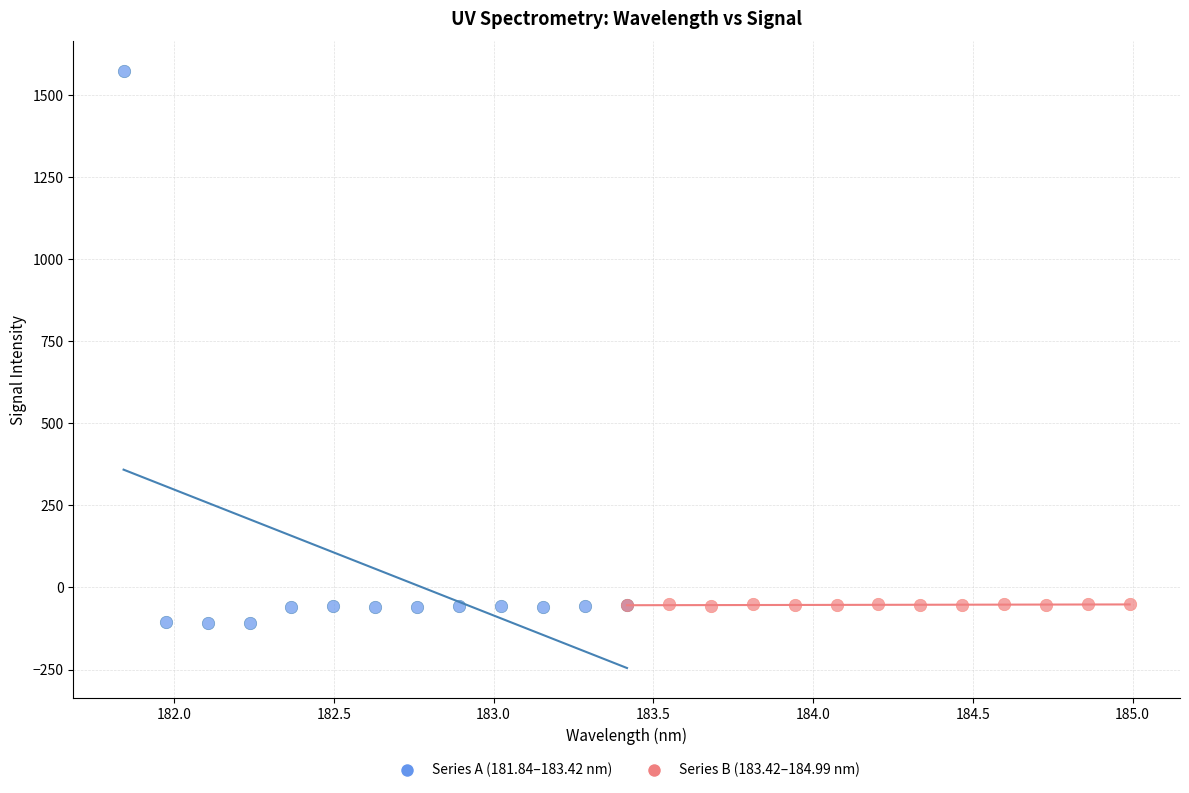

Which series has the widest spread of Y values?

Series A (181.84–183.42 nm)